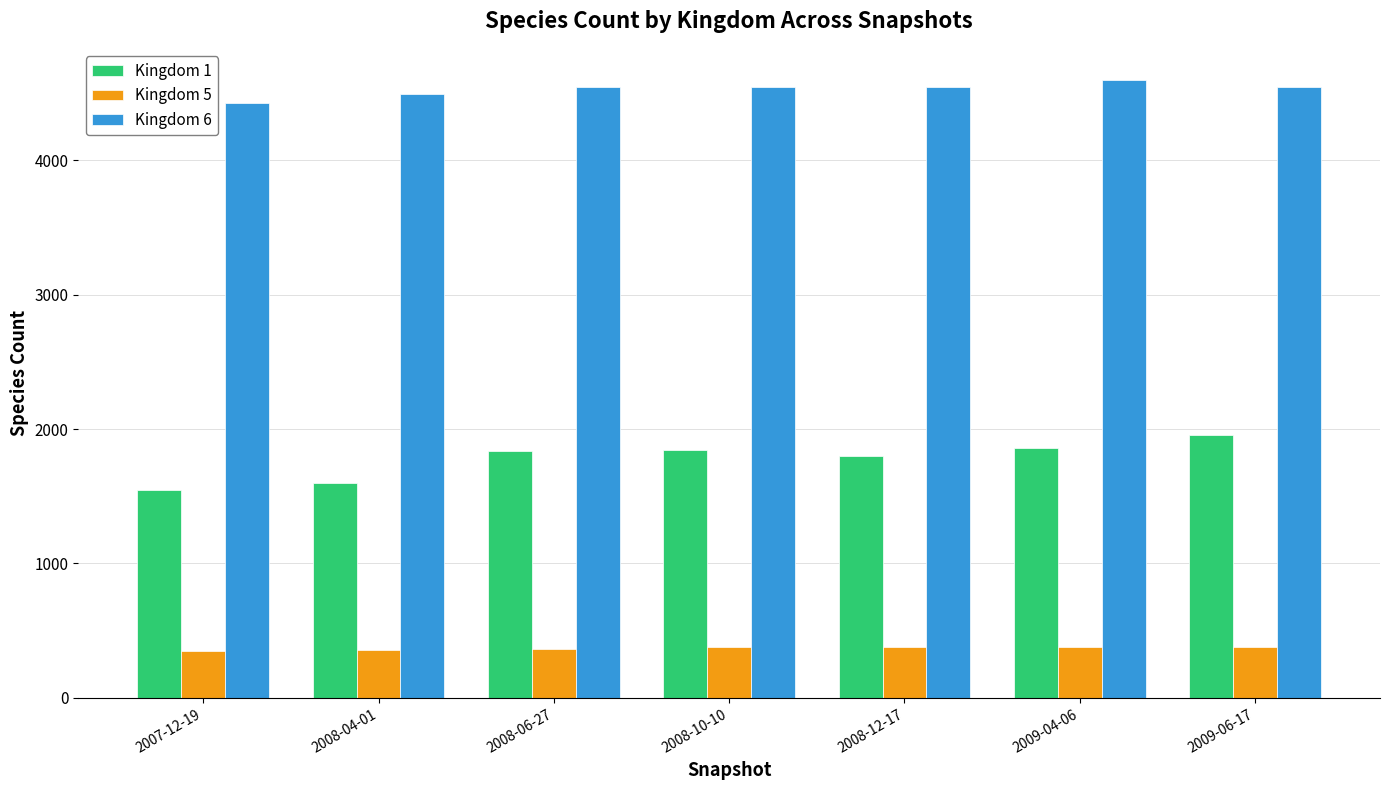

Which series has the largest range (max minus min)?

Kingdom 1